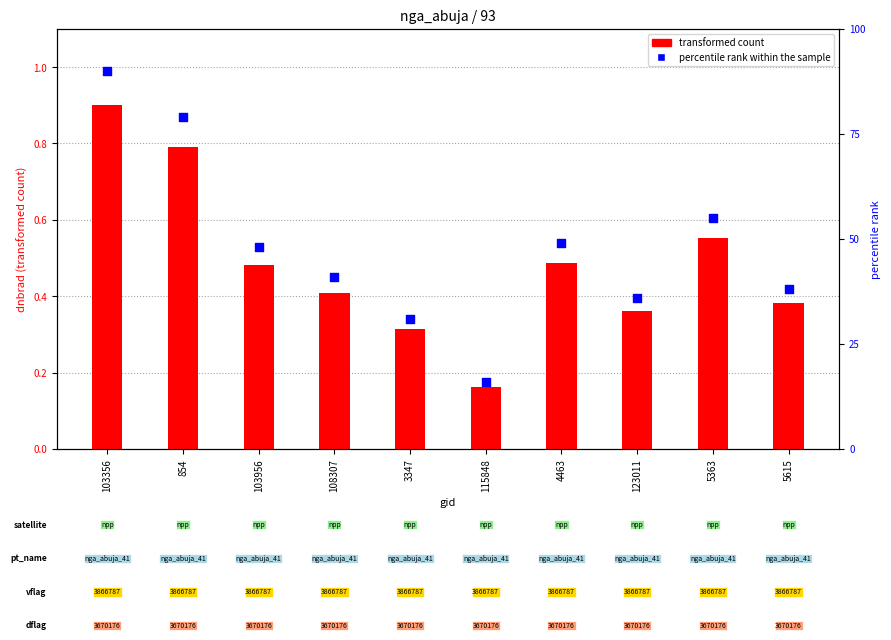

Which series has the largest total across all categories?

percentile rank within the sample